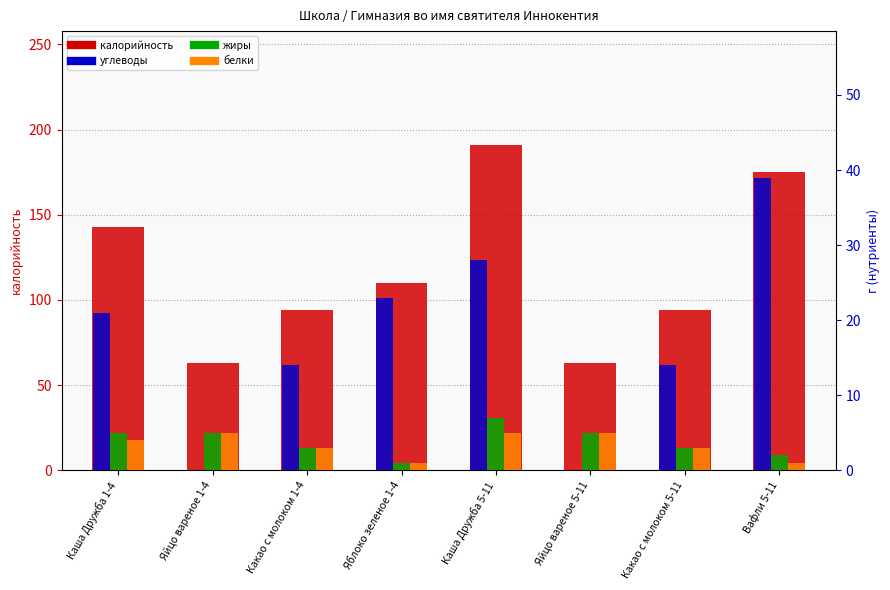

What is the label of the 3rd bar from the left?

Какао с молоком 1-4